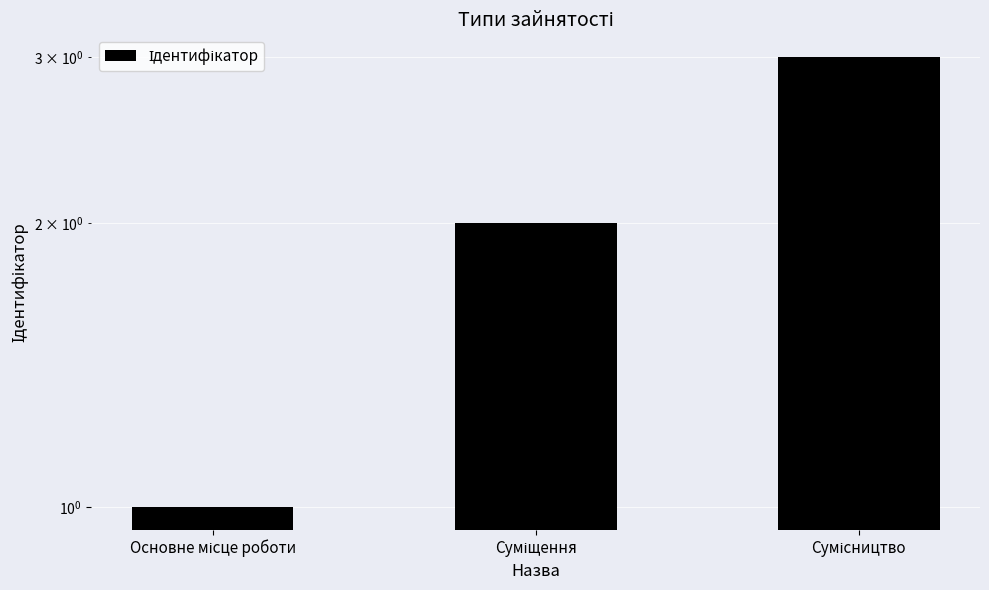

Rank the categories by value from highest to lowest.

Сумісництво, Суміщення, Основне місце роботи